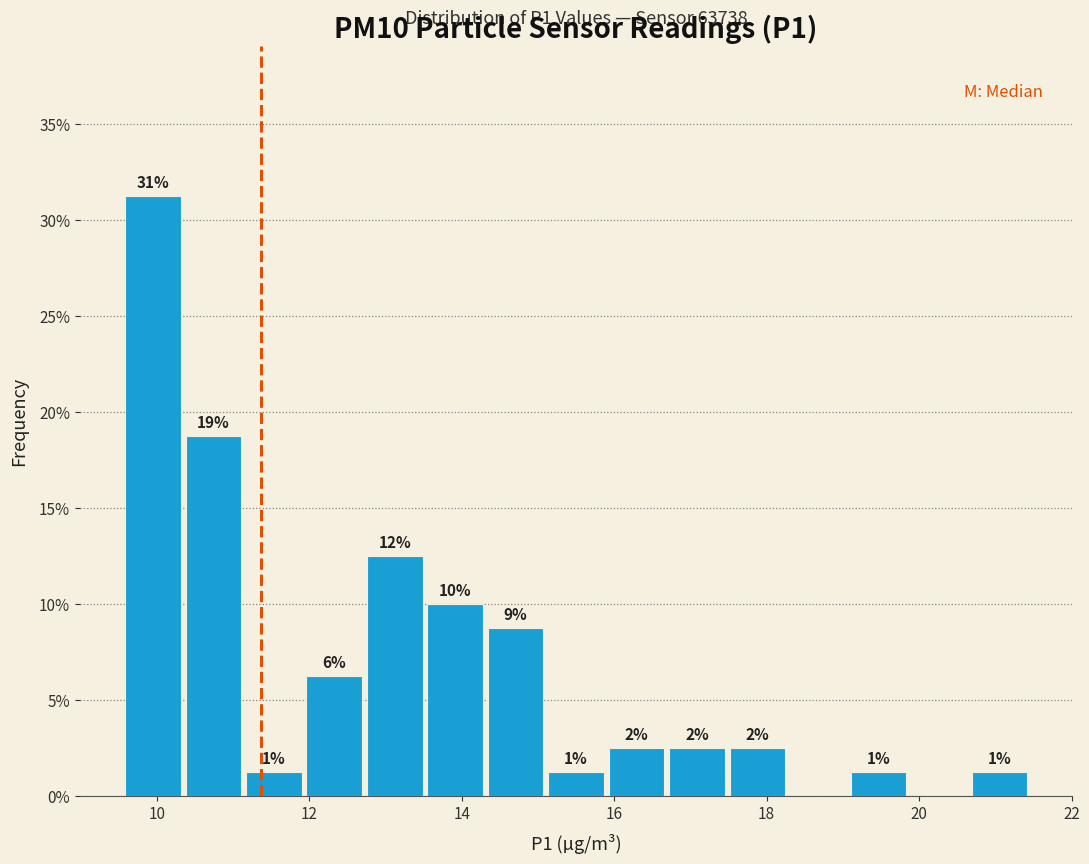

Around what value on the x-axis is the tallest bar? Give the approximate position of its centre, as read against the axis.

10.0